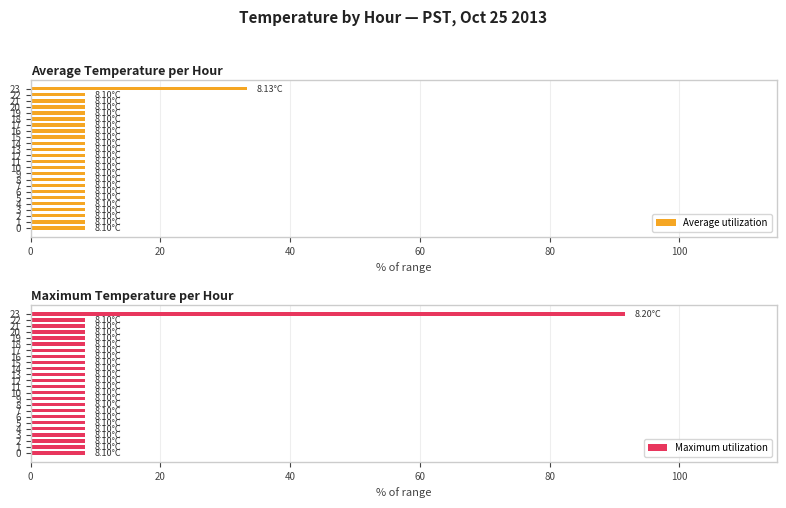

Reading right to left, list all the values displayed in this chart.

Average utilization: 33.3	8.3	8.3	8.3	8.3	8.3	8.3	8.3	8.3	8.3	8.3	8.3	8.3	8.3	8.3	8.3	8.3	8.3	8.3	8.3	8.3	8.3	8.3	8.3
Maximum utilization: 91.7	8.3	8.3	8.3	8.3	8.3	8.3	8.3	8.3	8.3	8.3	8.3	8.3	8.3	8.3	8.3	8.3	8.3	8.3	8.3	8.3	8.3	8.3	8.3